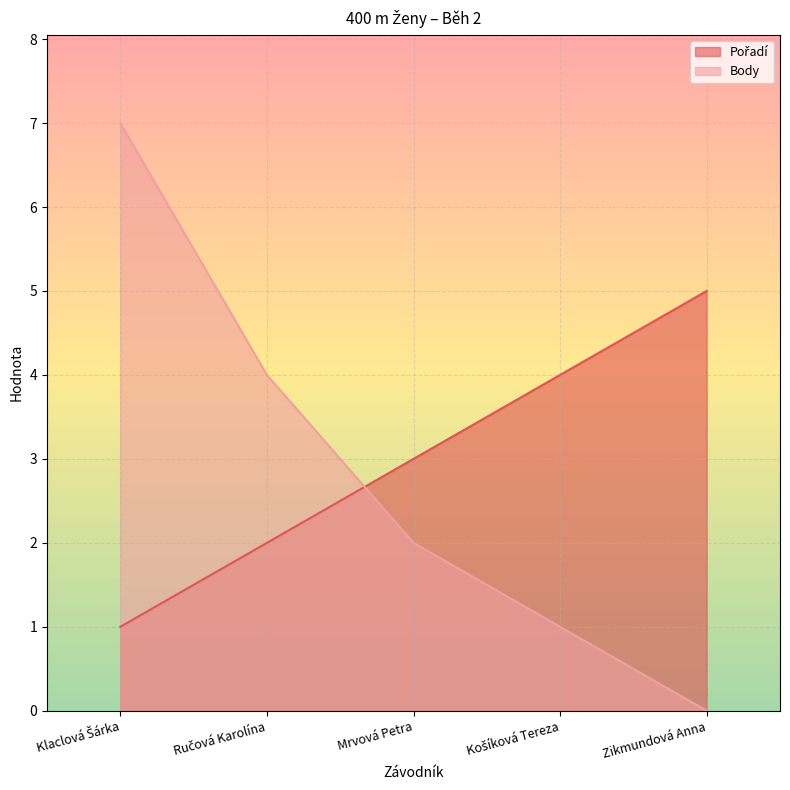

How many lines are shown in the chart?

2